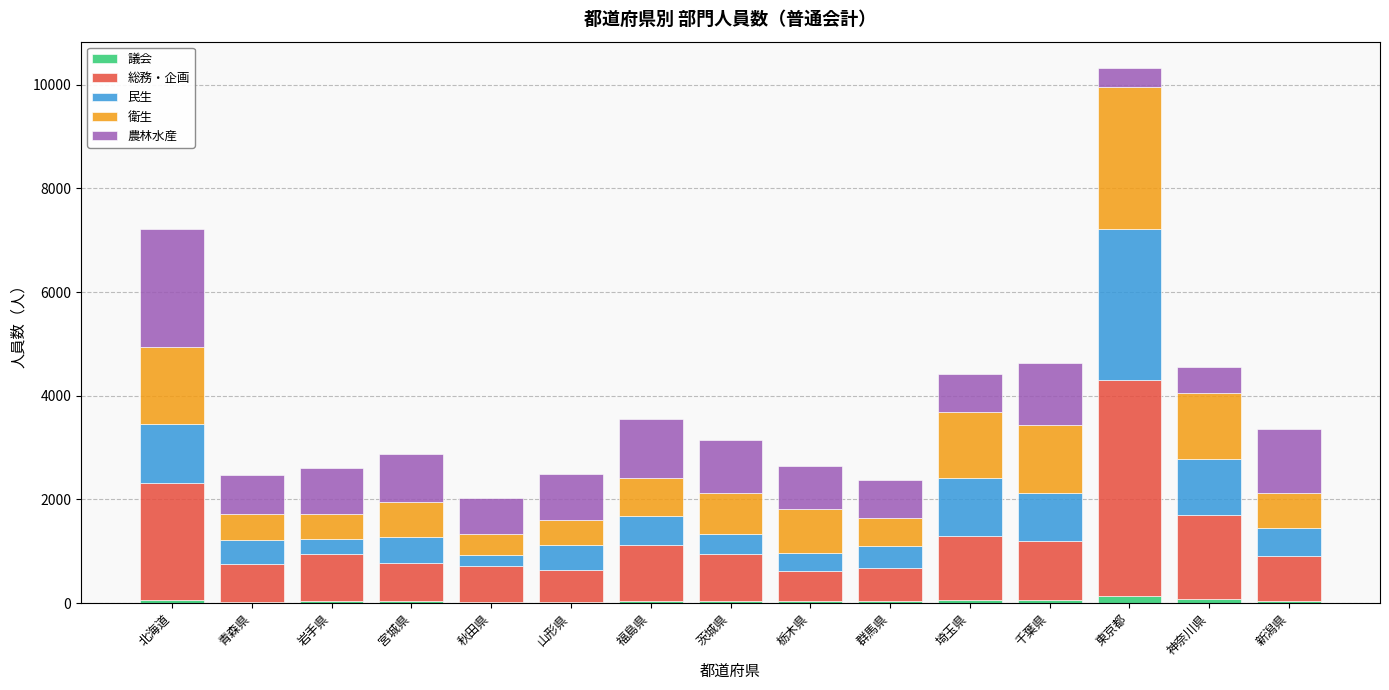

At which category is the sum across all series the highest?

東京都